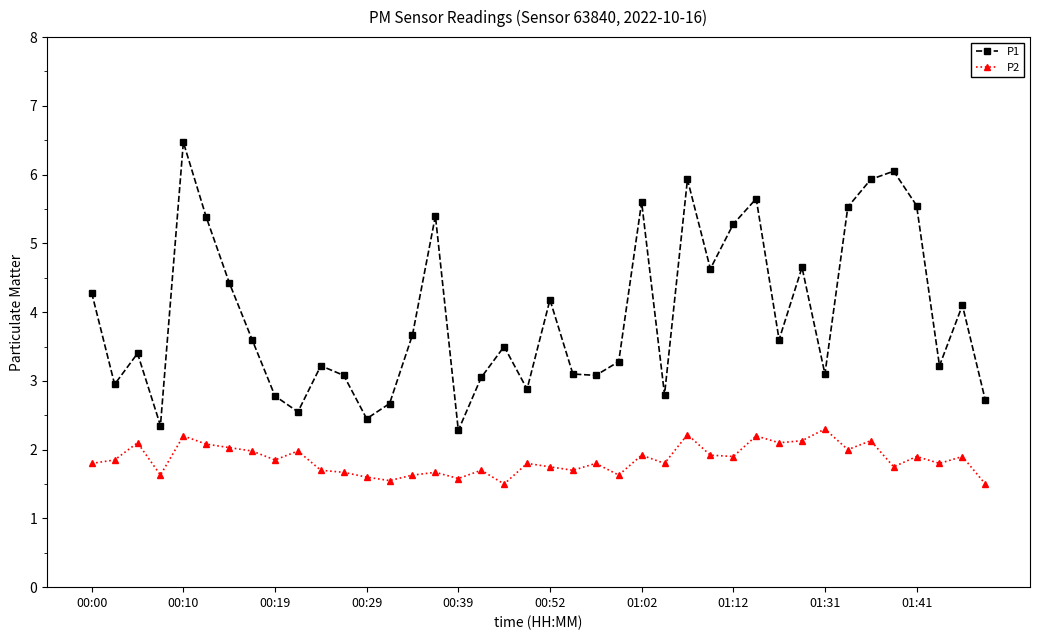

Which series has the widest spread of values?

P1